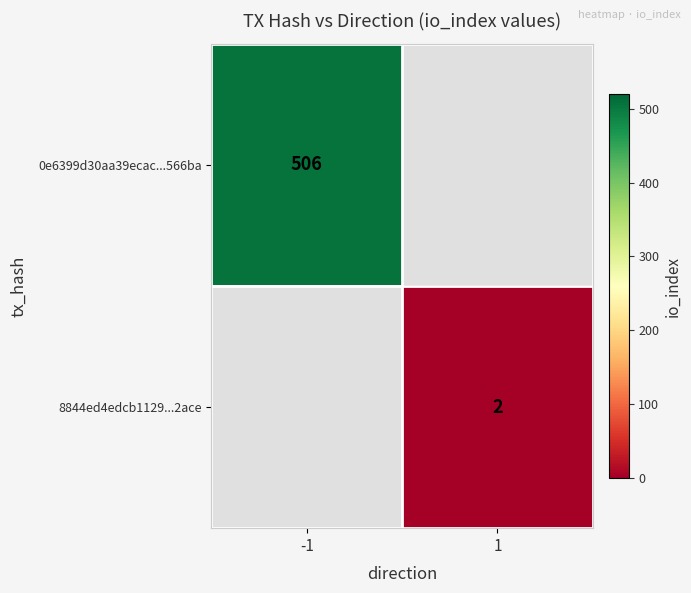

True or false: 0e6399d30aa39ecac...566ba has a value of 506 at -1.

True